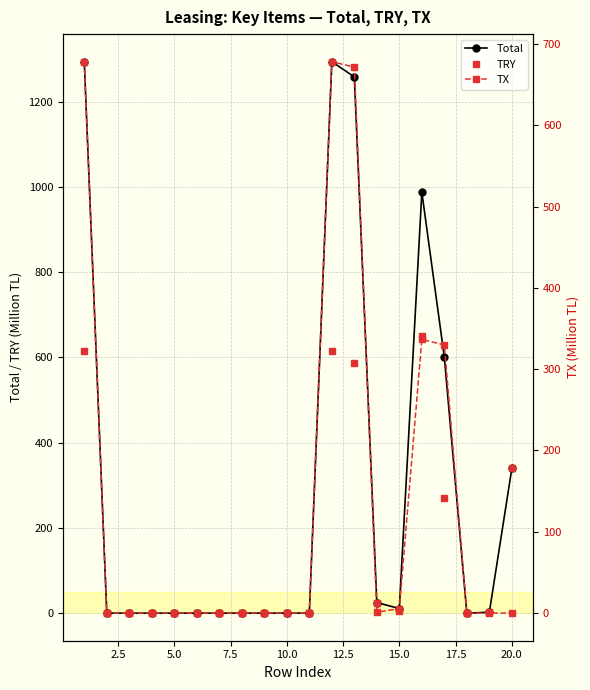

How many positive values does the TRY series have?

9